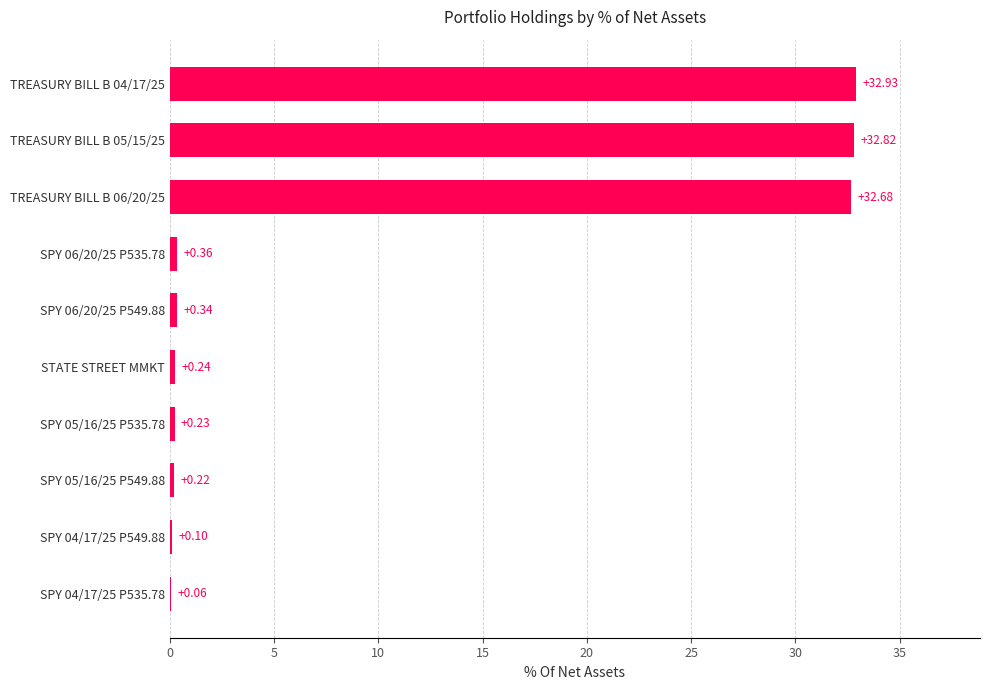

What is the sum of all values?

100.0